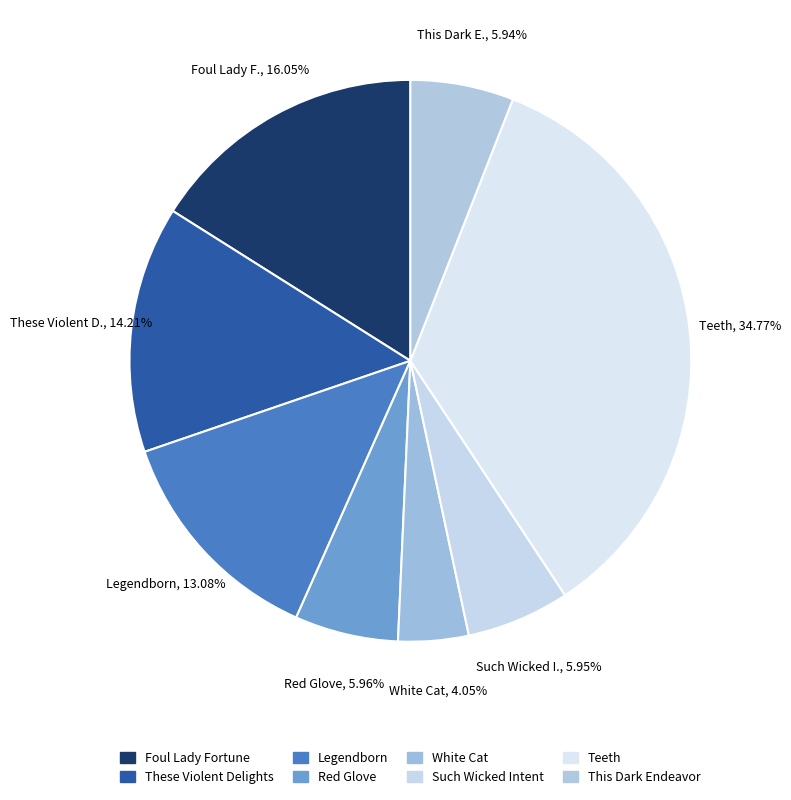

How many segments does this pie chart have?

8